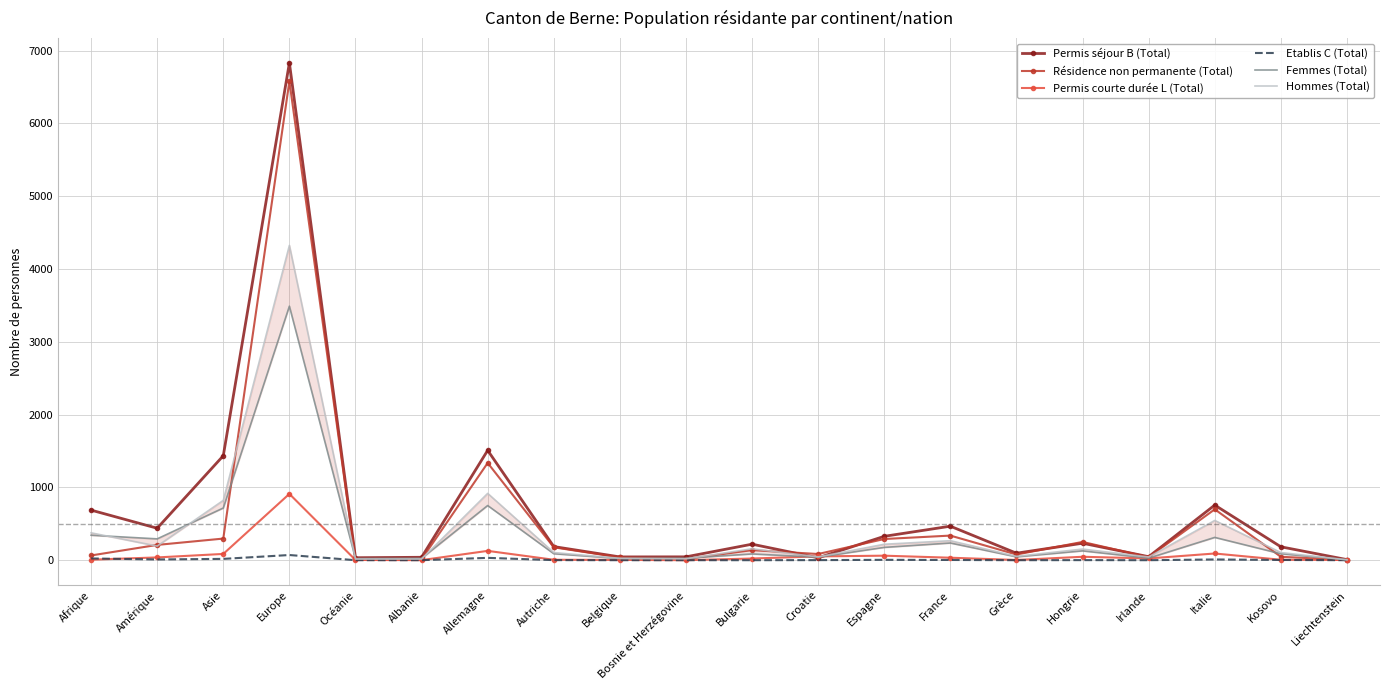

How many data points in Femmes (Total) are less than 89?

10